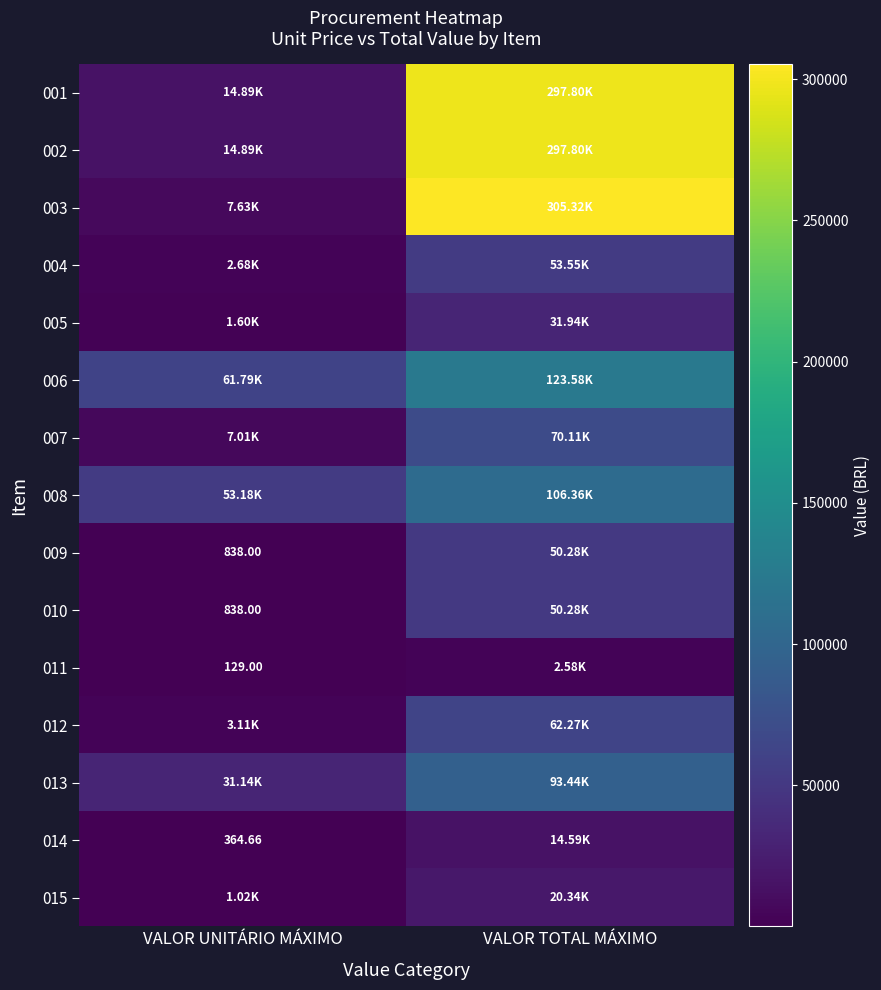

How many series are shown in this chart?

15